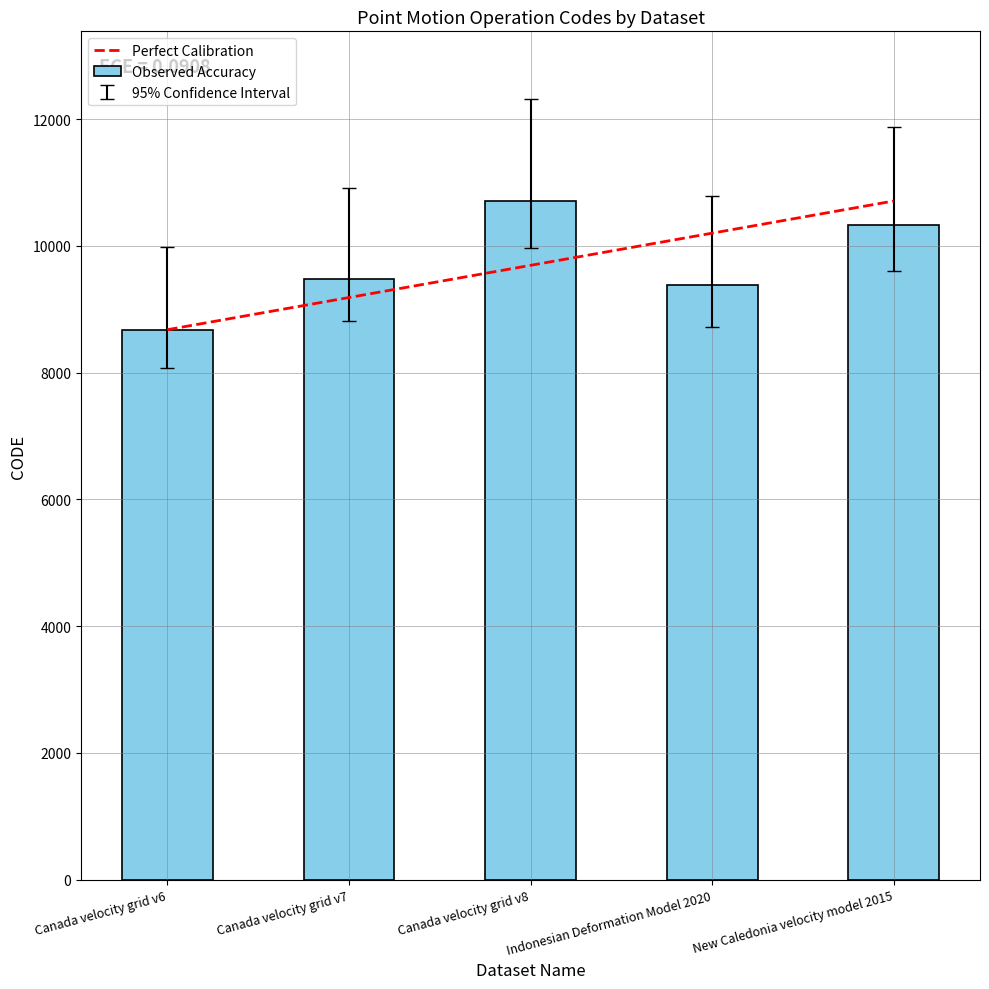

What is the maximum value shown in the chart?

10707